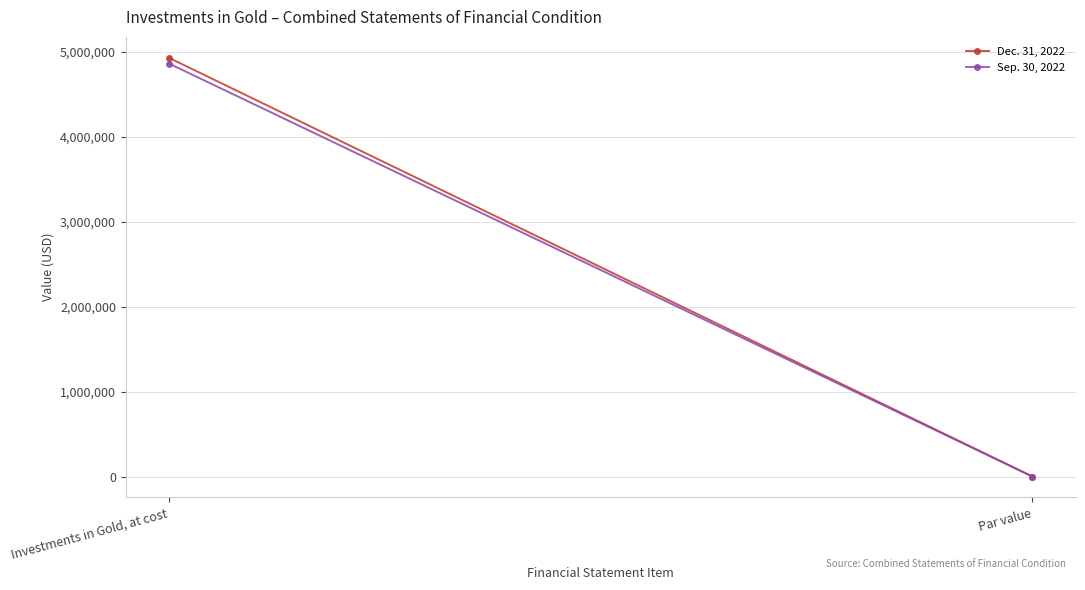

What is the difference between the highest and lowest values at Investments in Gold, at cost?

67442